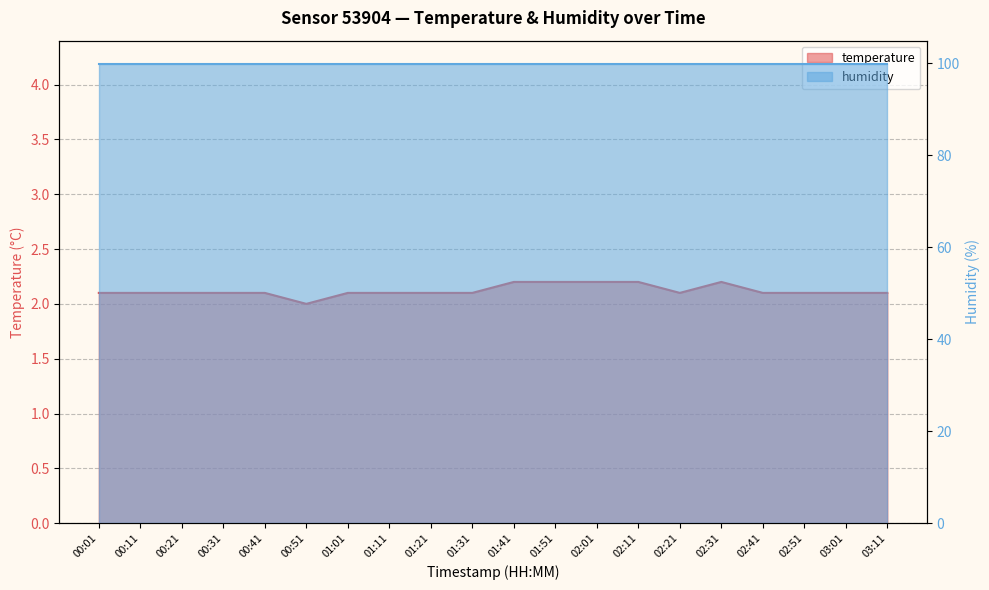

Is it true that the value at 01:31 is 3.2?

False